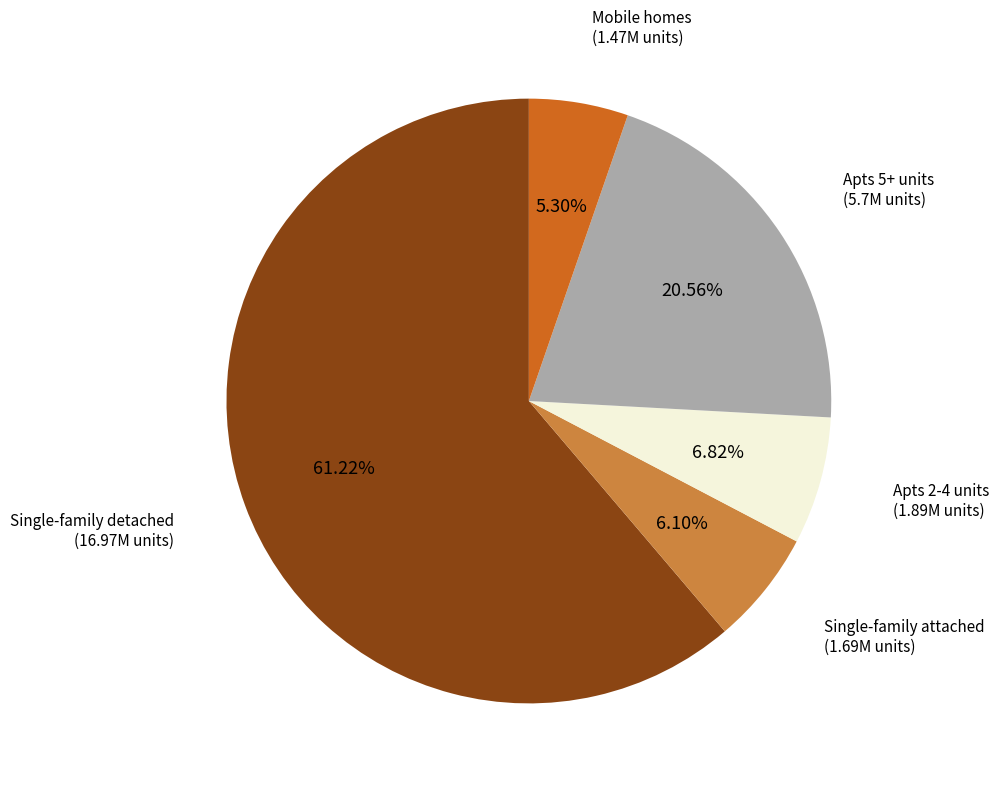

Is there any slice that represents more than half of the pie?

Yes